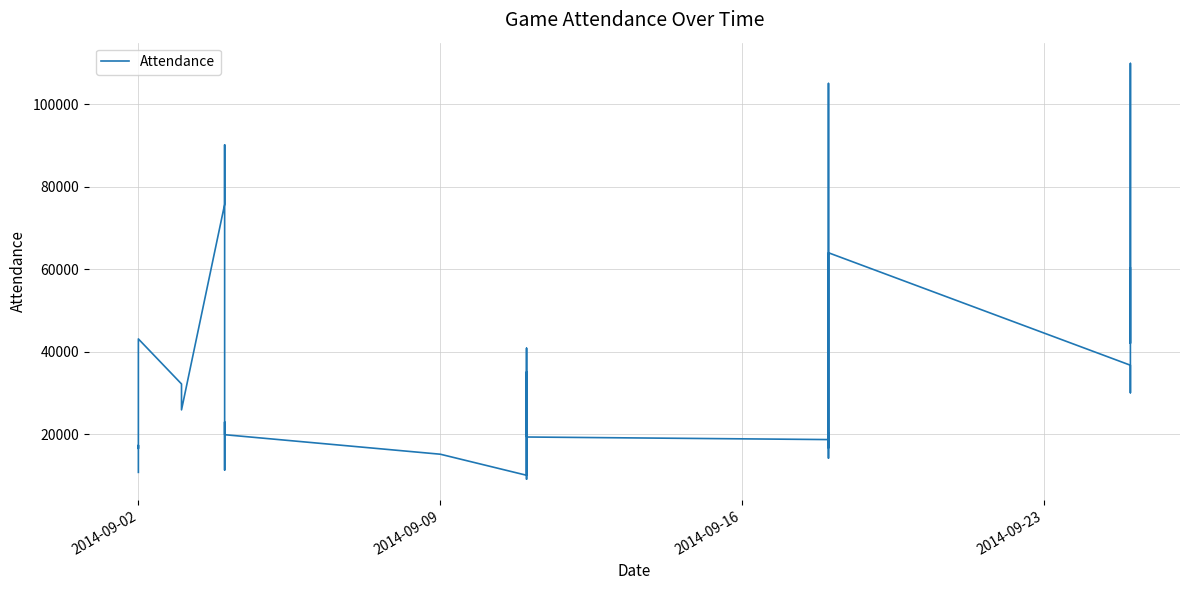

Reading left to right, list all the values displayed in this chart.

10753	16273	17311	16535	43116	32193	25907	75769	90178	15969	11318	22955	19886	15152	10046	12857	35122	19455	19565	40853	9110	18046	19327	18702	54124	100610	105075	50569	16691	20348	14312	14216	20515	64014	36738	30075	109933	70585	42068	60329